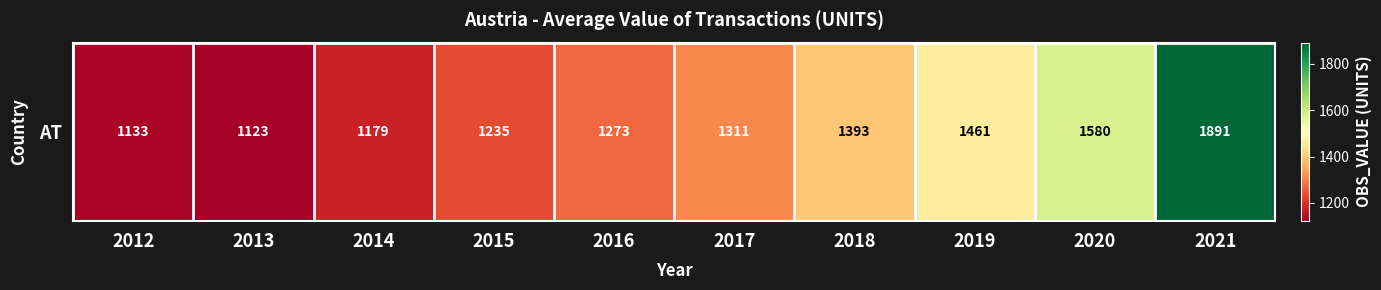

True or false: the data shows 298.1 at 2015.

False